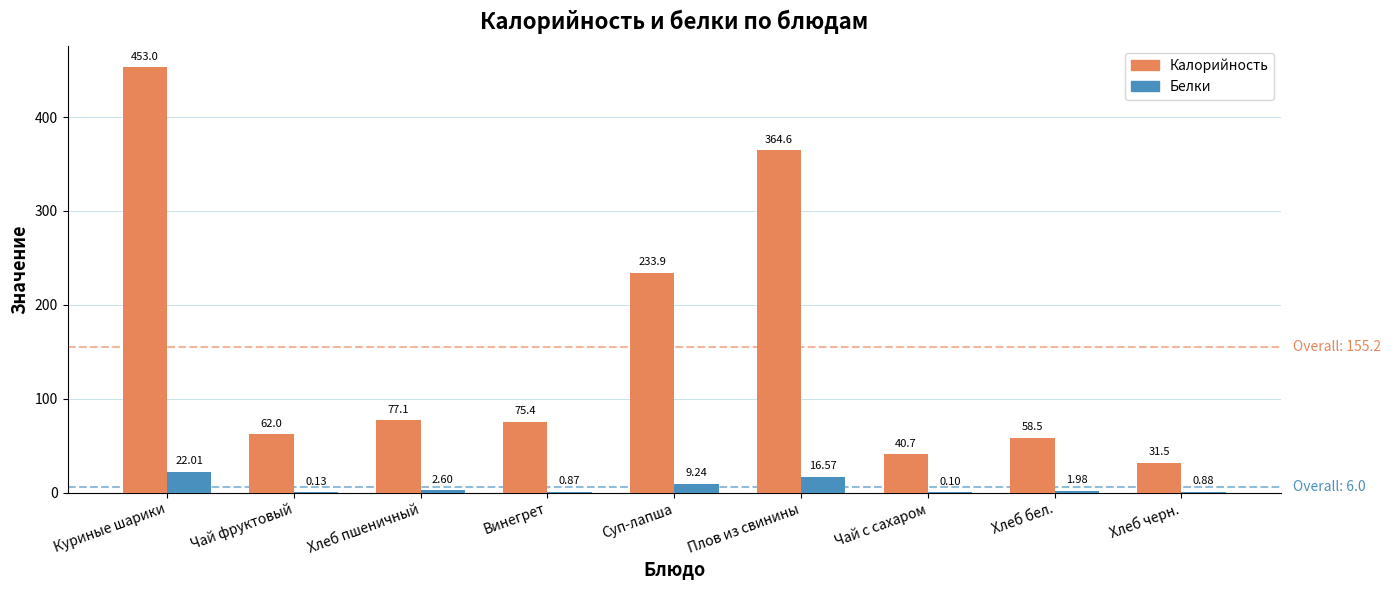

How many distinct data groups are displayed?

2